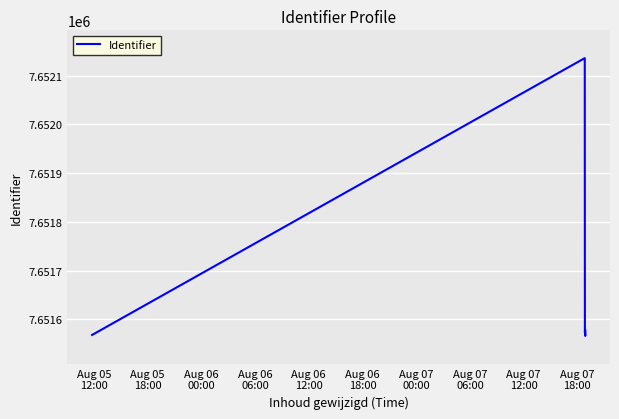

True or false: there are more than 2 points higher than both neighbors.

False